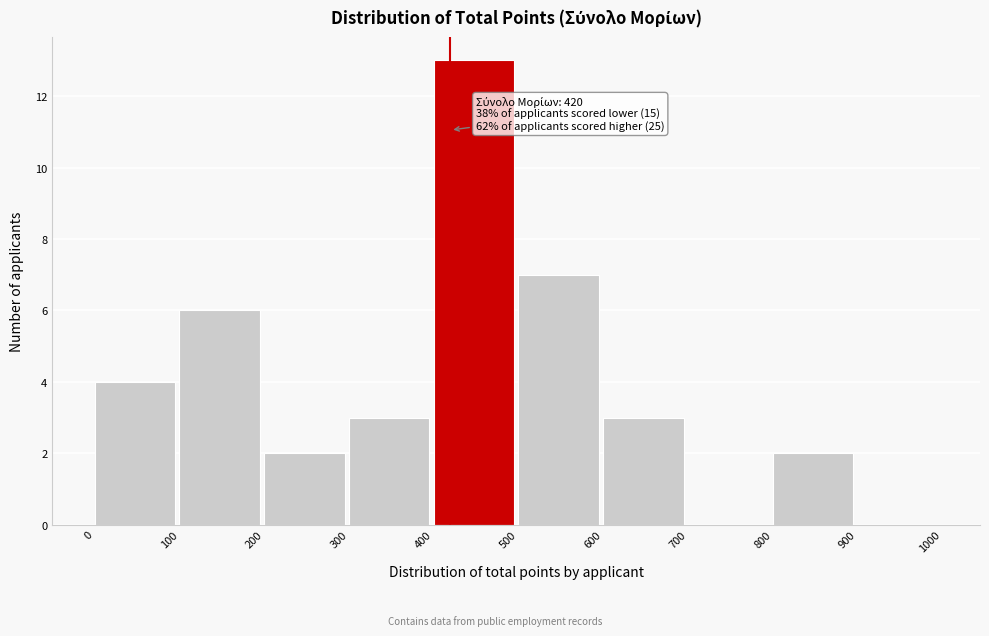

Which range on the x-axis has the tallest bar?

400 to 500